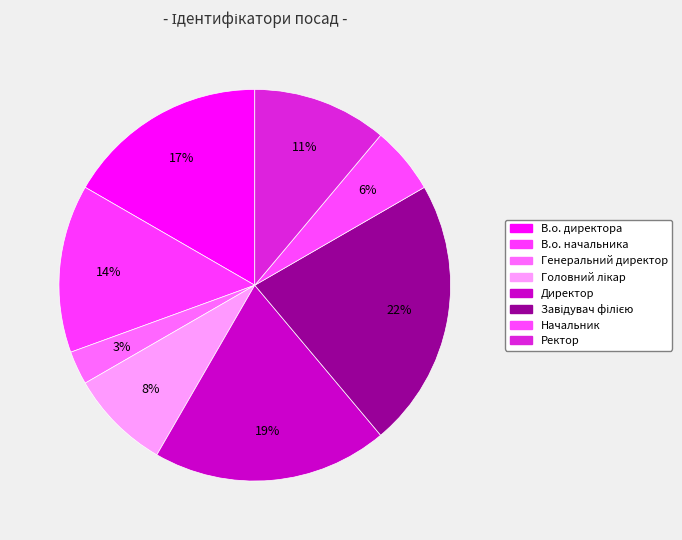

Approximately how many times larger is the value at Головний лікар compared to Директор?

0.4